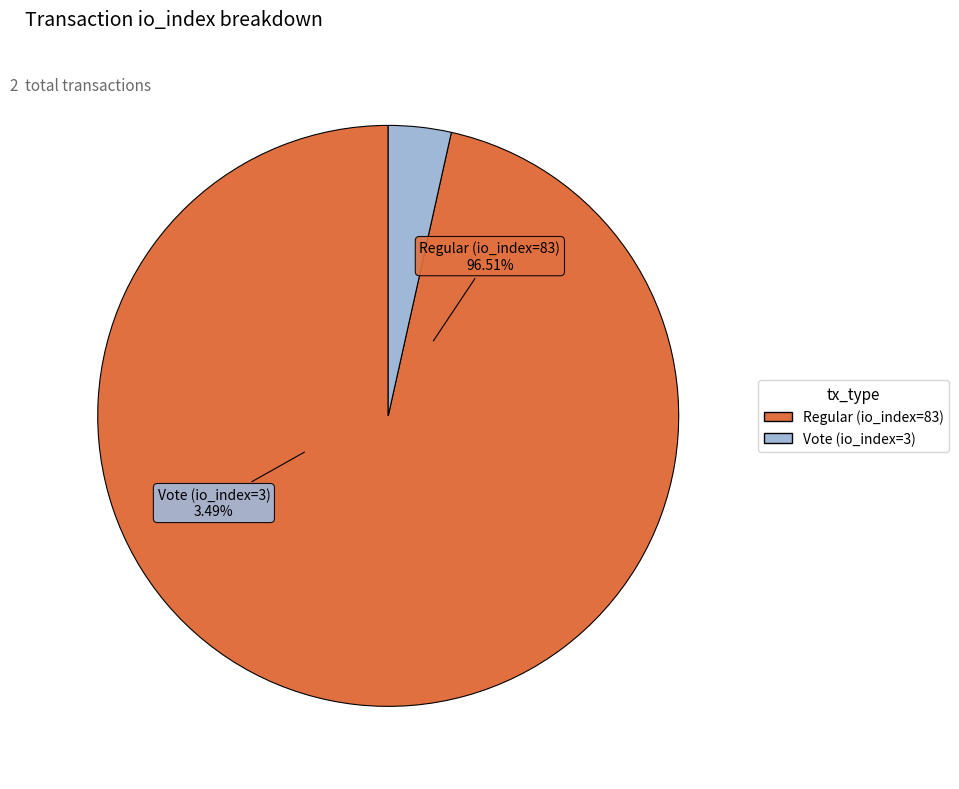

Count the number of slices in the pie.

2